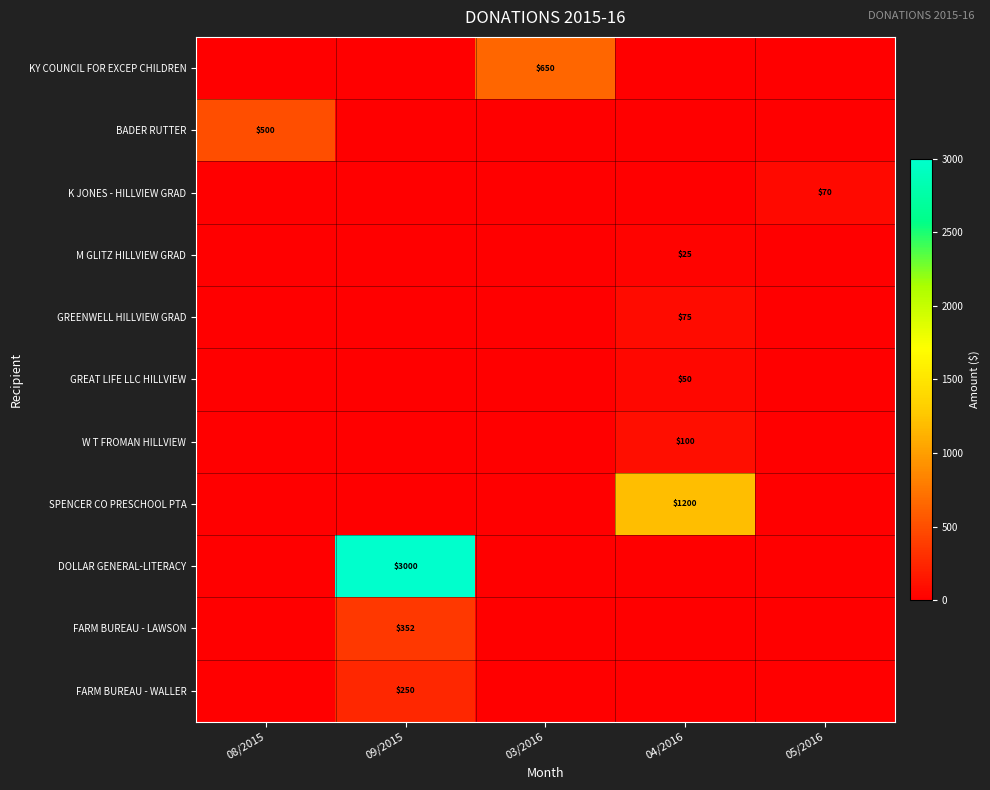

What is the total value across all series at 05/2016?

70.0